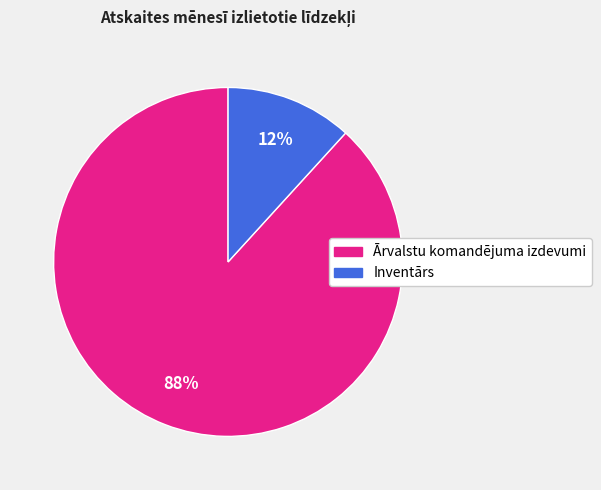

Rank the categories by value from highest to lowest.

Ārvalstu komandējuma izdevumi, Inventārs